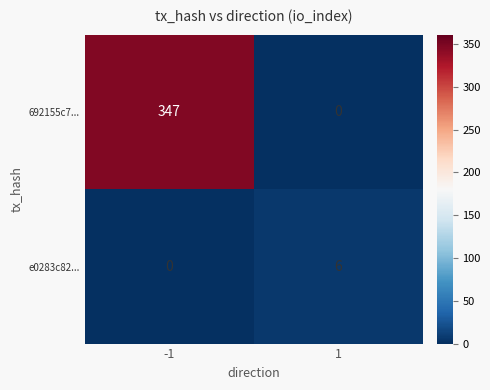

The 692155c7... series shows 0 at 1. True or false?

True